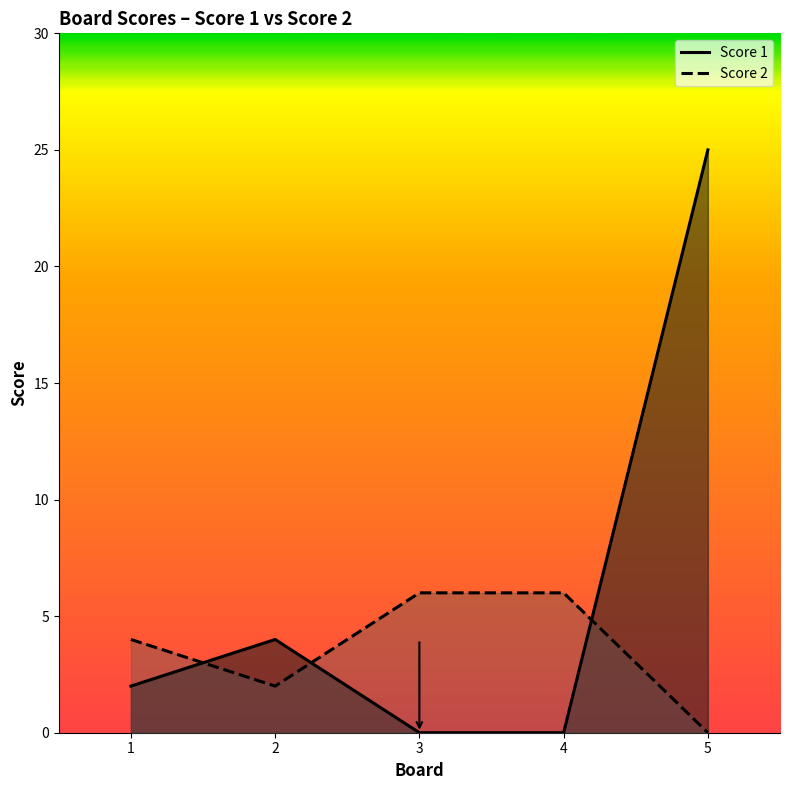

Where is the first local minimum for Score 2?

2